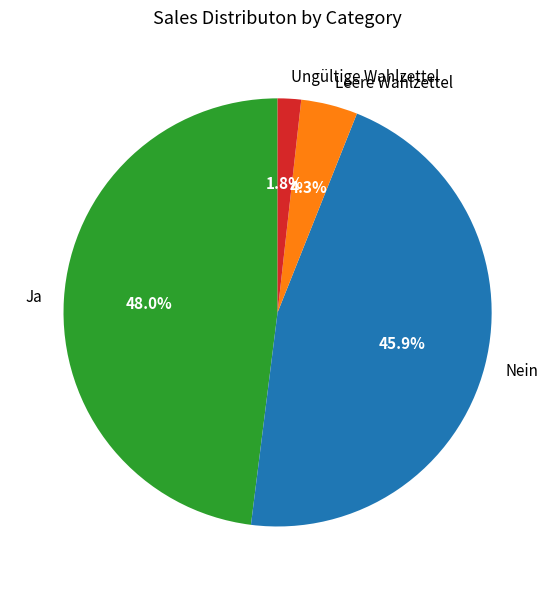

Rank the categories by value from lowest to highest.

Ungültige Wahlzettel, Leere Wahlzettel, Nein, Ja